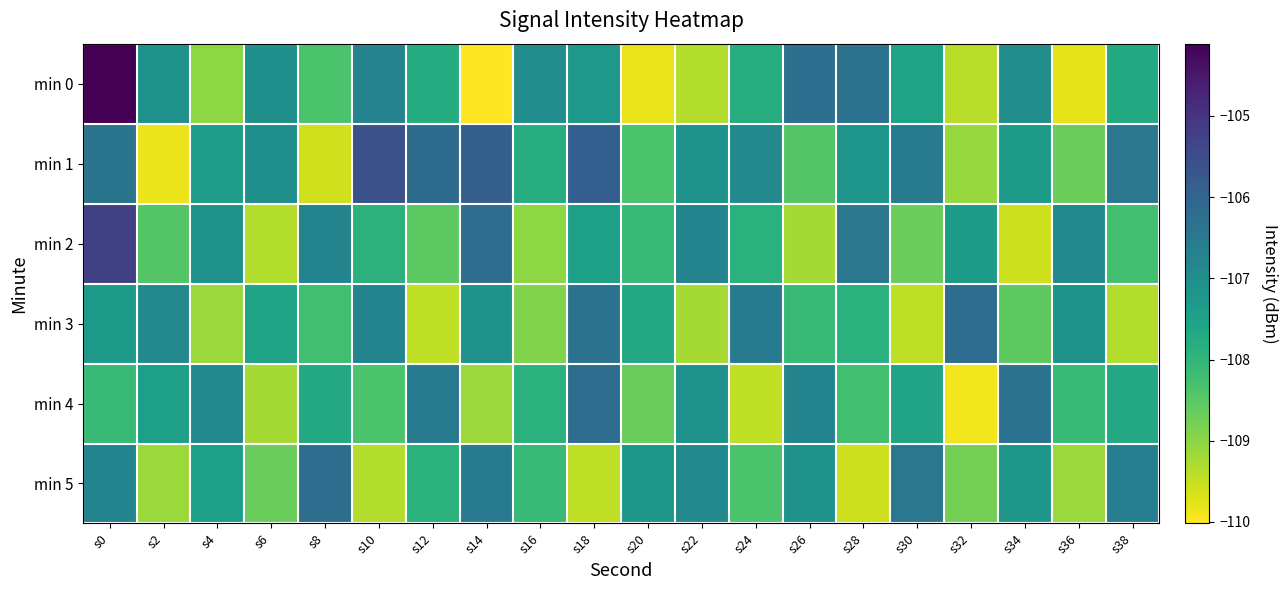

What is the greatest value displayed?

-104.1